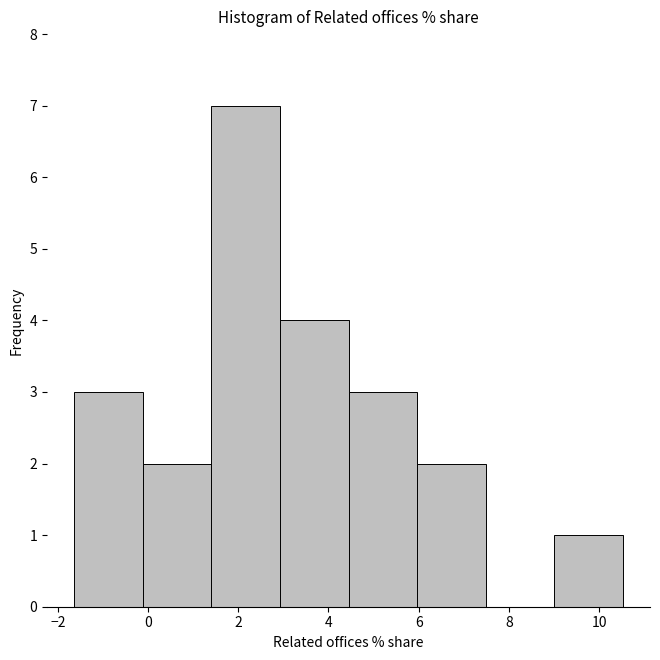

What is the height of the bar covering -0.2 to 1.4 on the x-axis? Neither the bar edges nor the heights are printed on the chart, so give them approximately, as read against the axes.

2